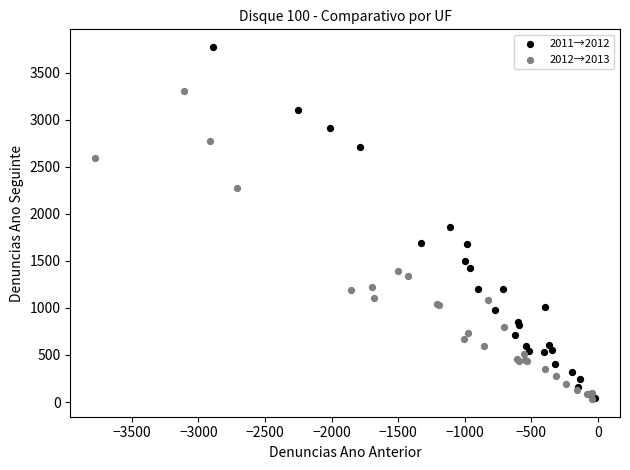

Which series contains the highest Y value?

2011→2012